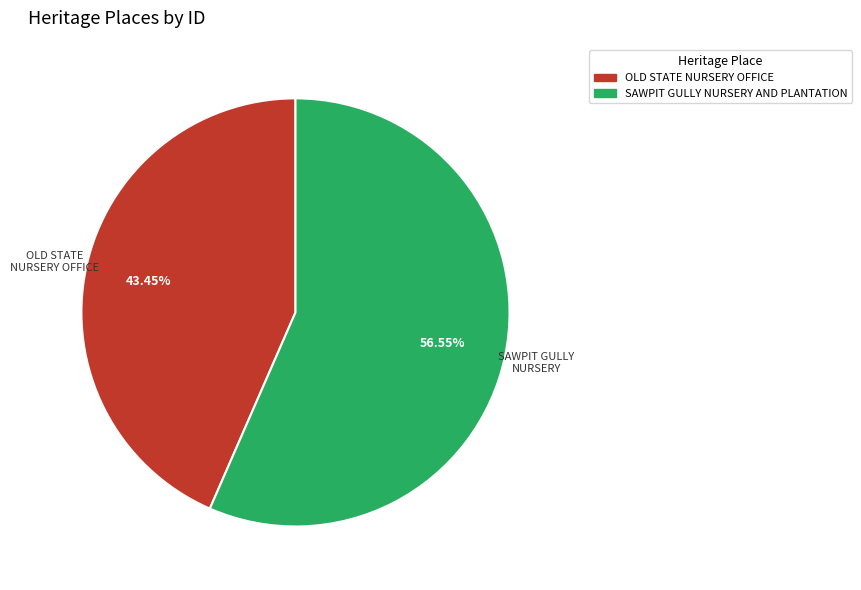

How many segments does this pie chart have?

2